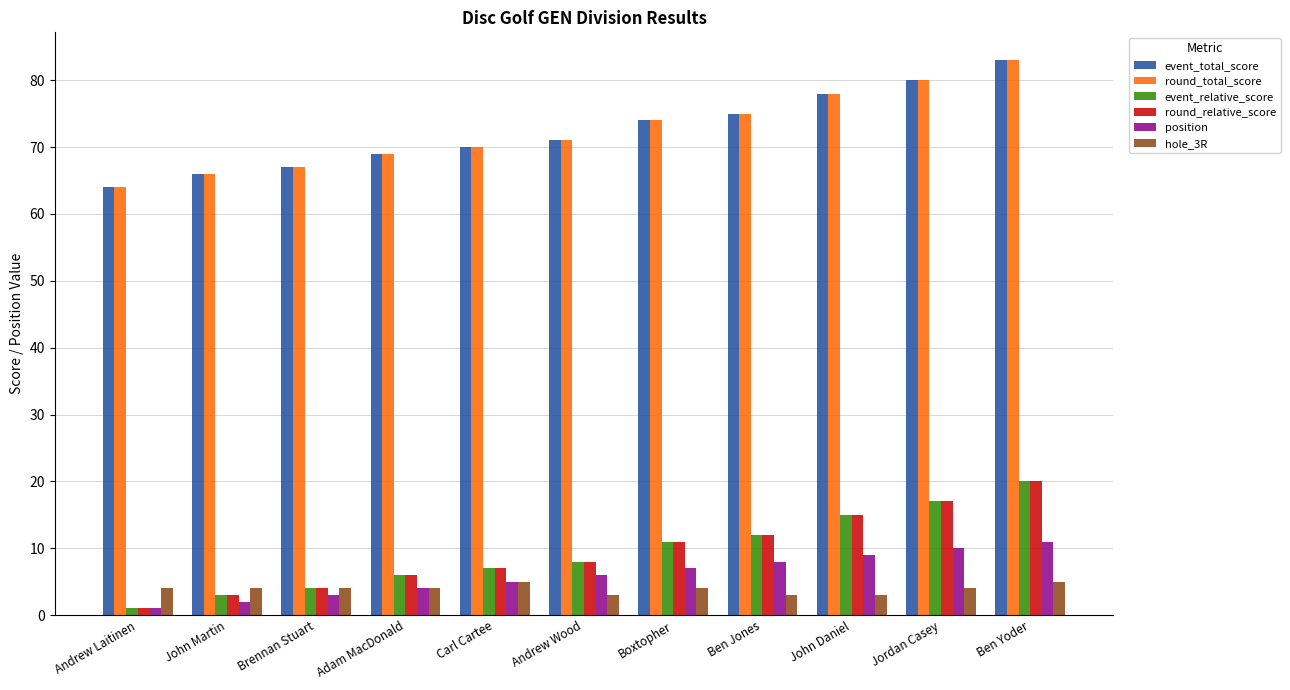

What is the spread (max minus min) of values at Jordan Casey?

76